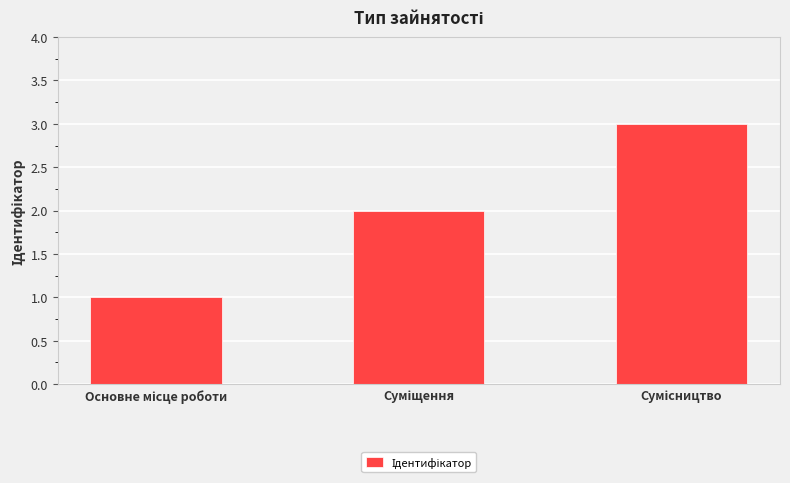

What is the sum of all values?

6